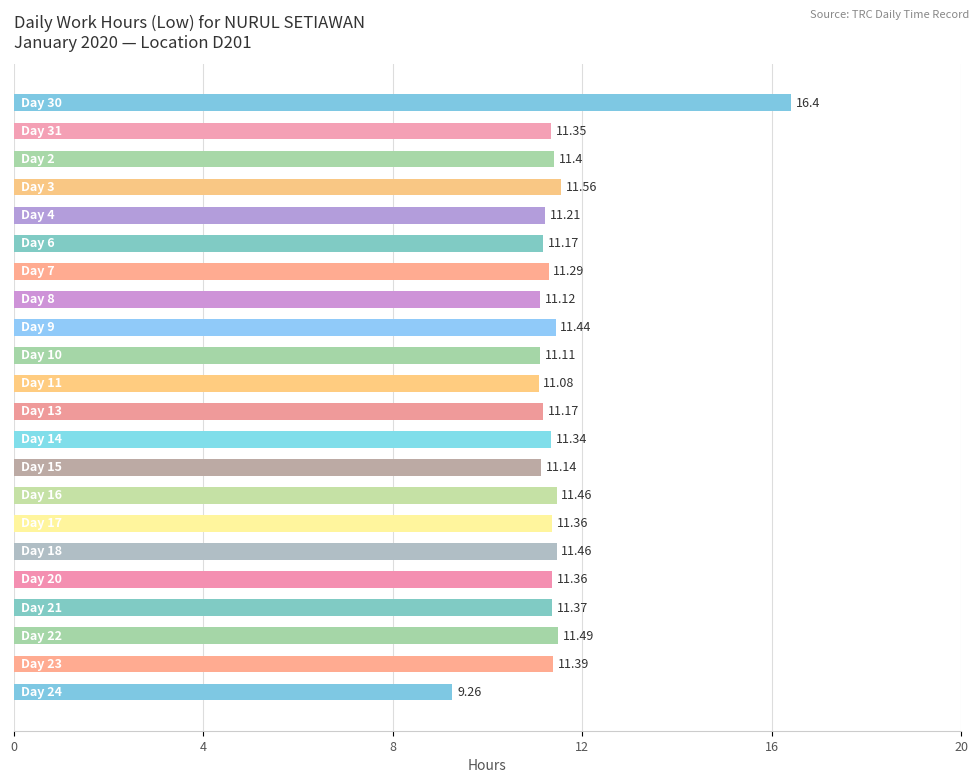

What is the difference between the second highest and second lowest values?

0.5